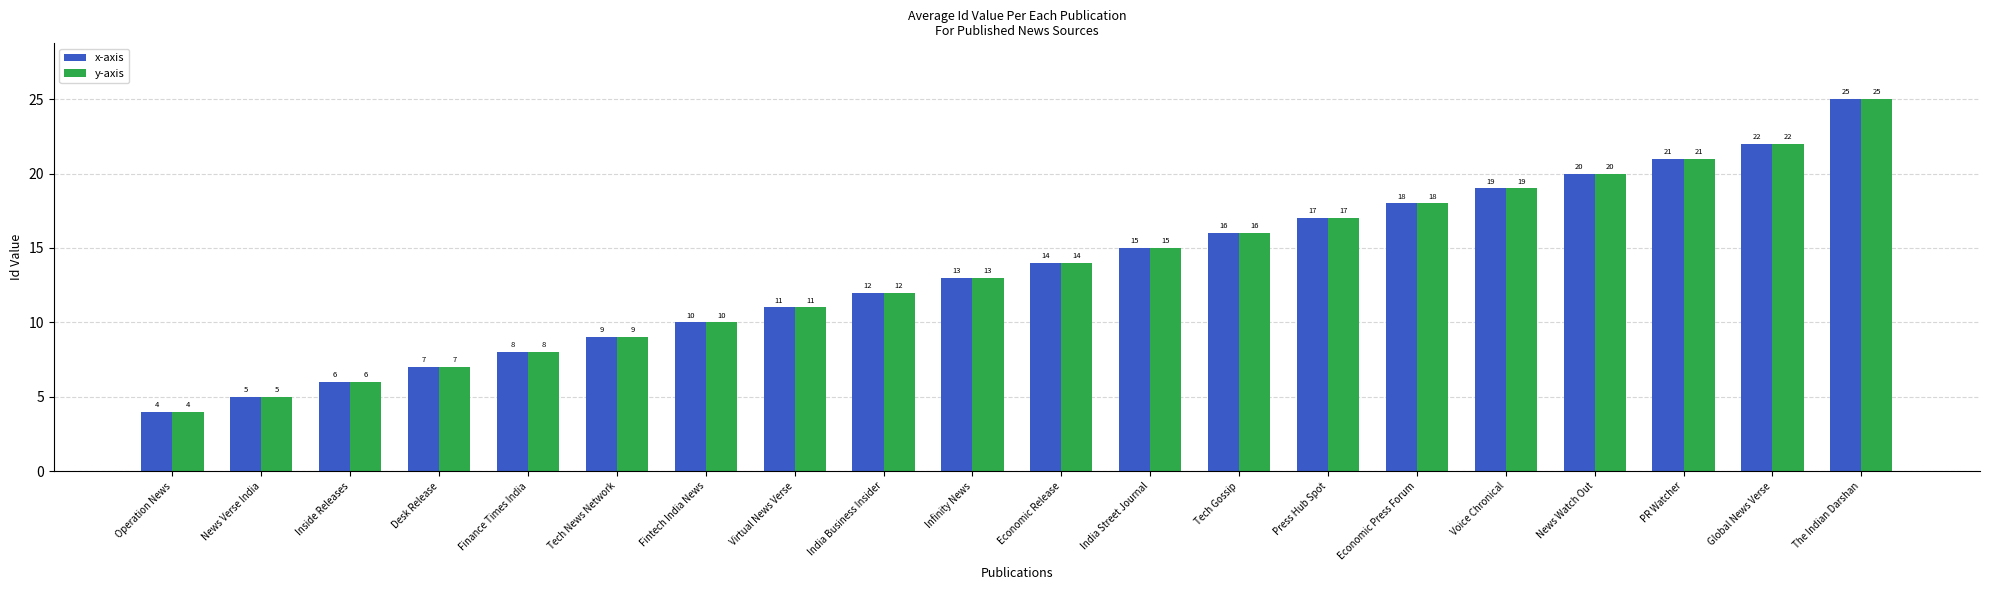

Where is x-axis nearest to the value 14?

Economic Release